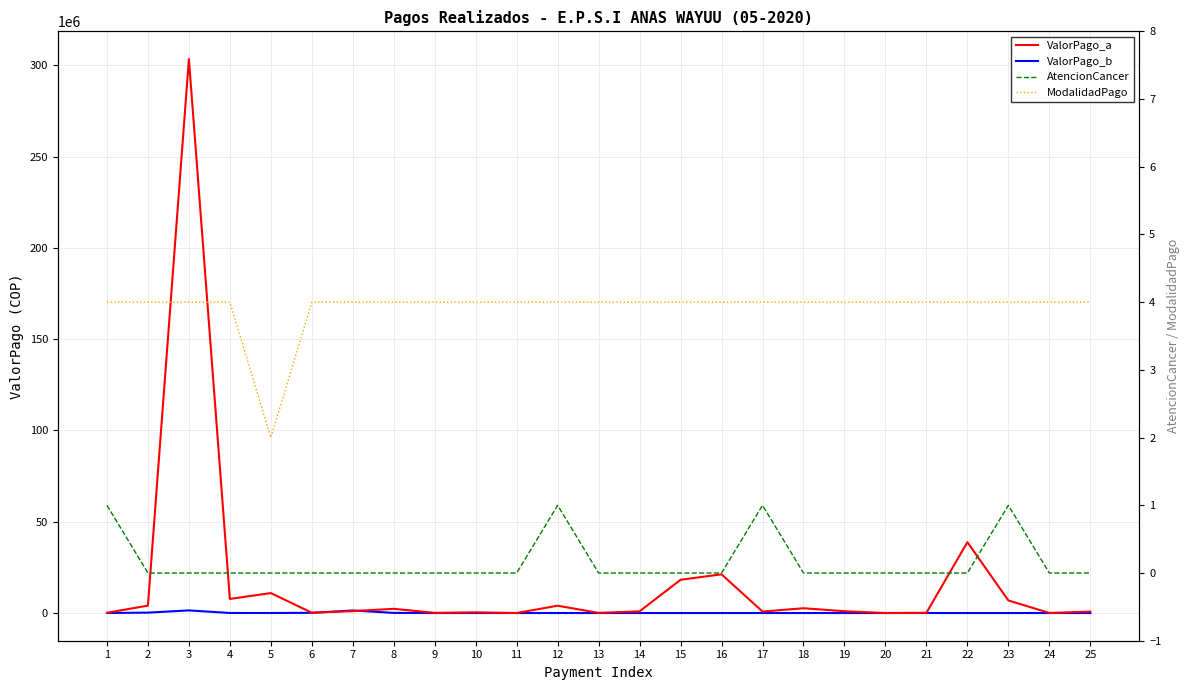

Does the chart have visible grid lines?

Yes